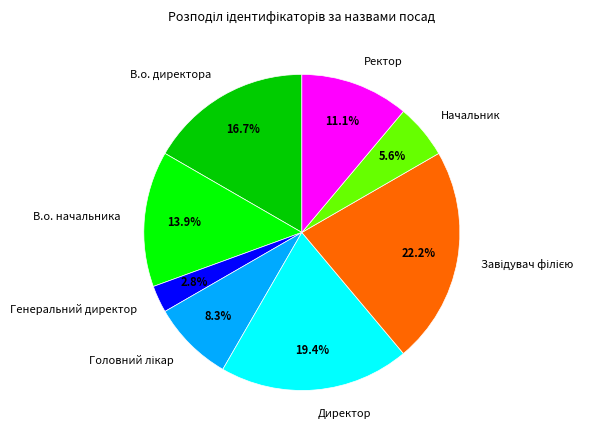

Which category has the smallest portion of the pie?

Генеральний директор